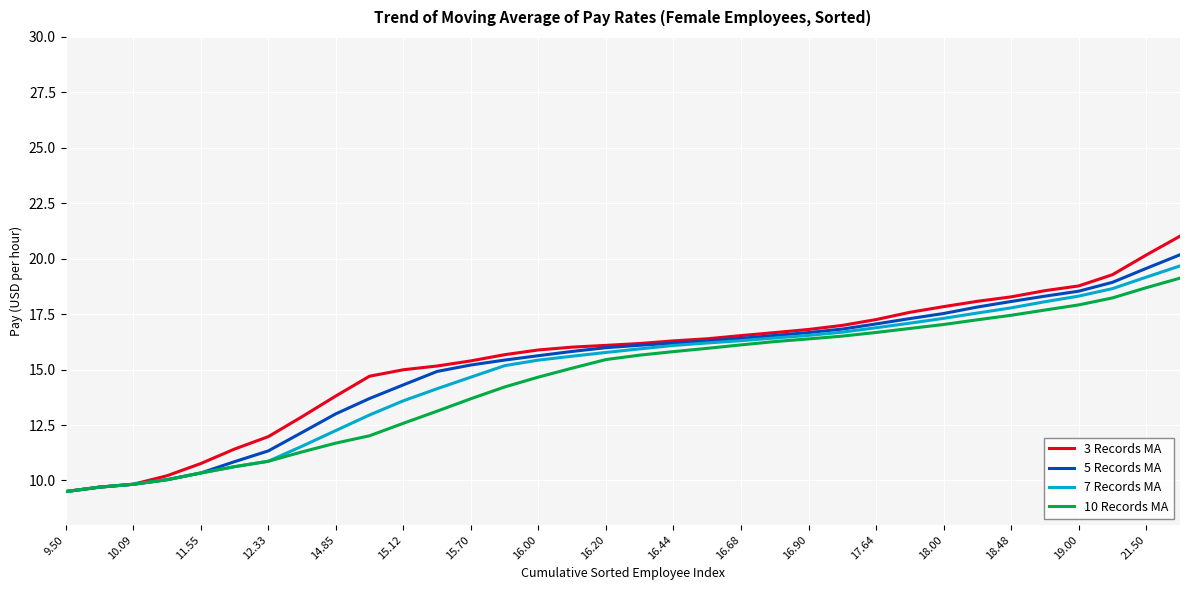

What are all the series names shown in the legend?

3 Records MA, 5 Records MA, 7 Records MA, 10 Records MA